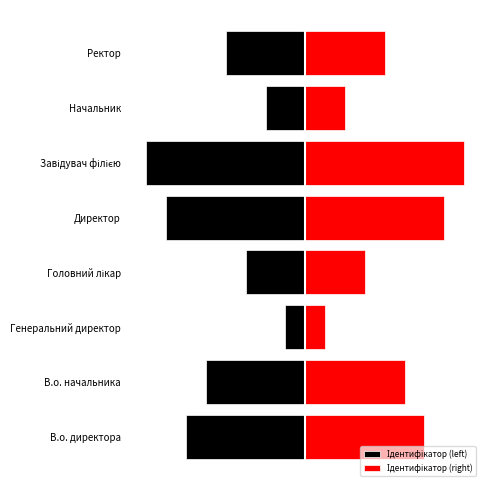

The Ідентифікатор (left) series shows -14 at 5. True or false?

False